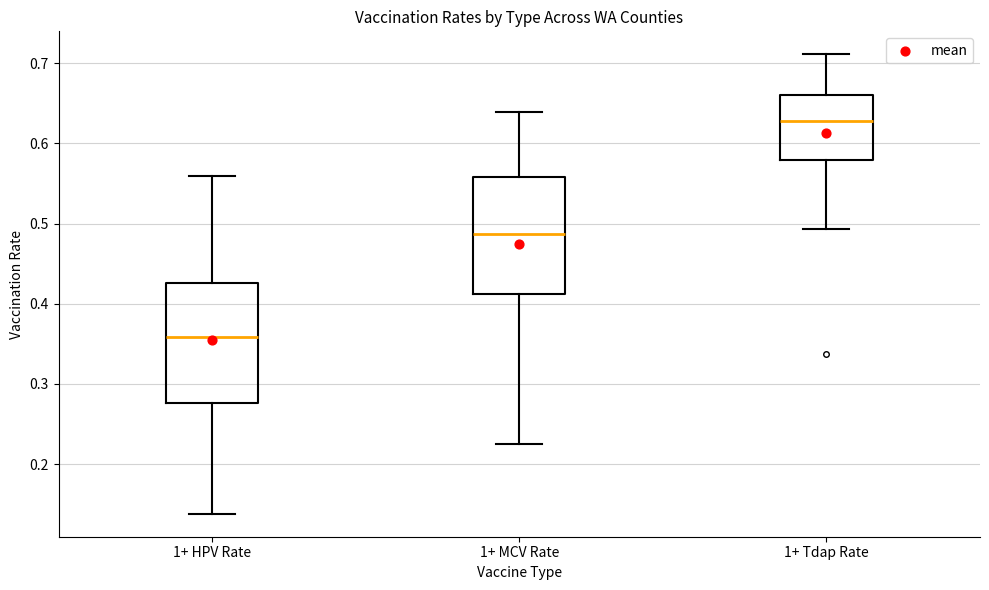

Which box's median line is the highest?

1+ Tdap Rate